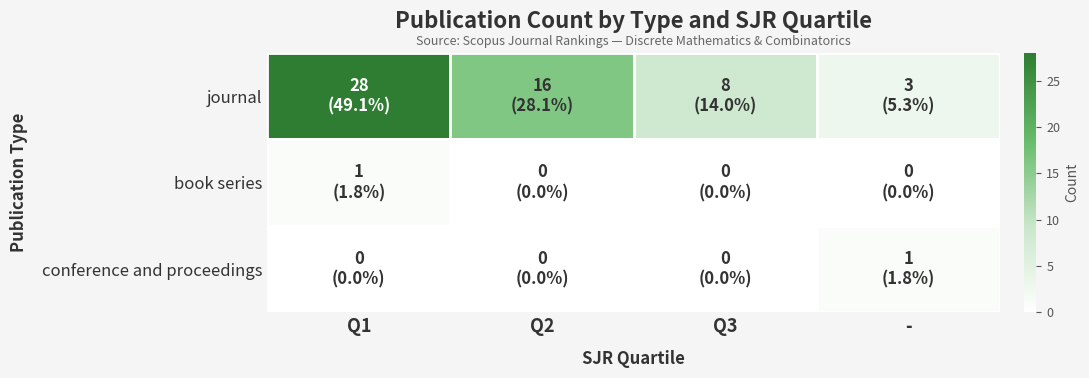

Count the number of categories in the chart.

4